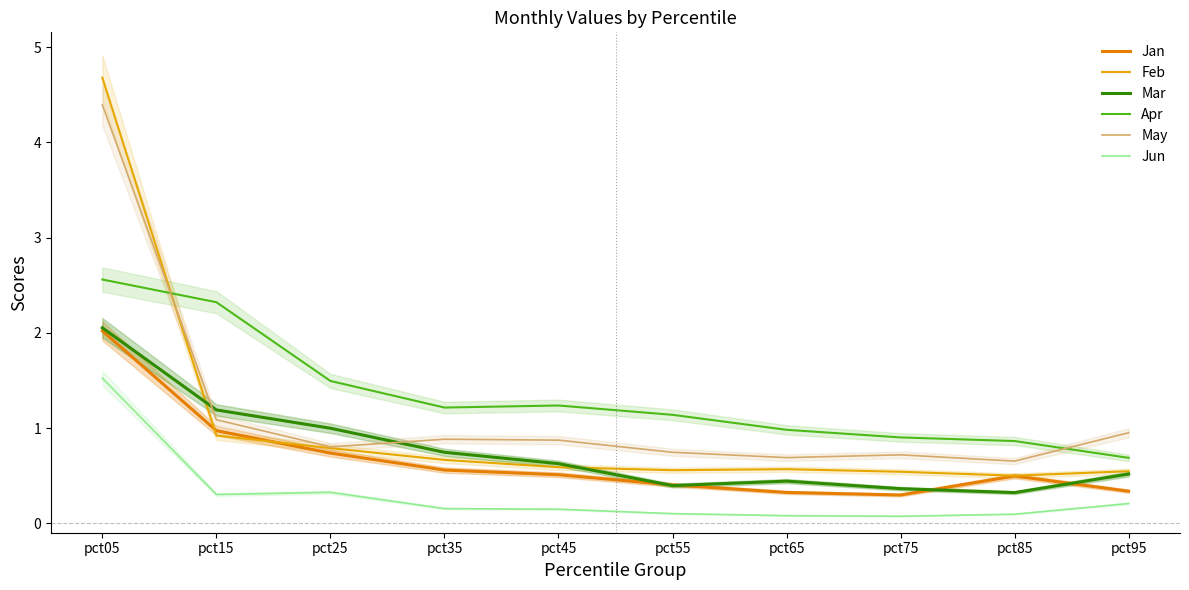

What are all the series names shown in the legend?

Jan, Feb, Mar, Apr, May, Jun